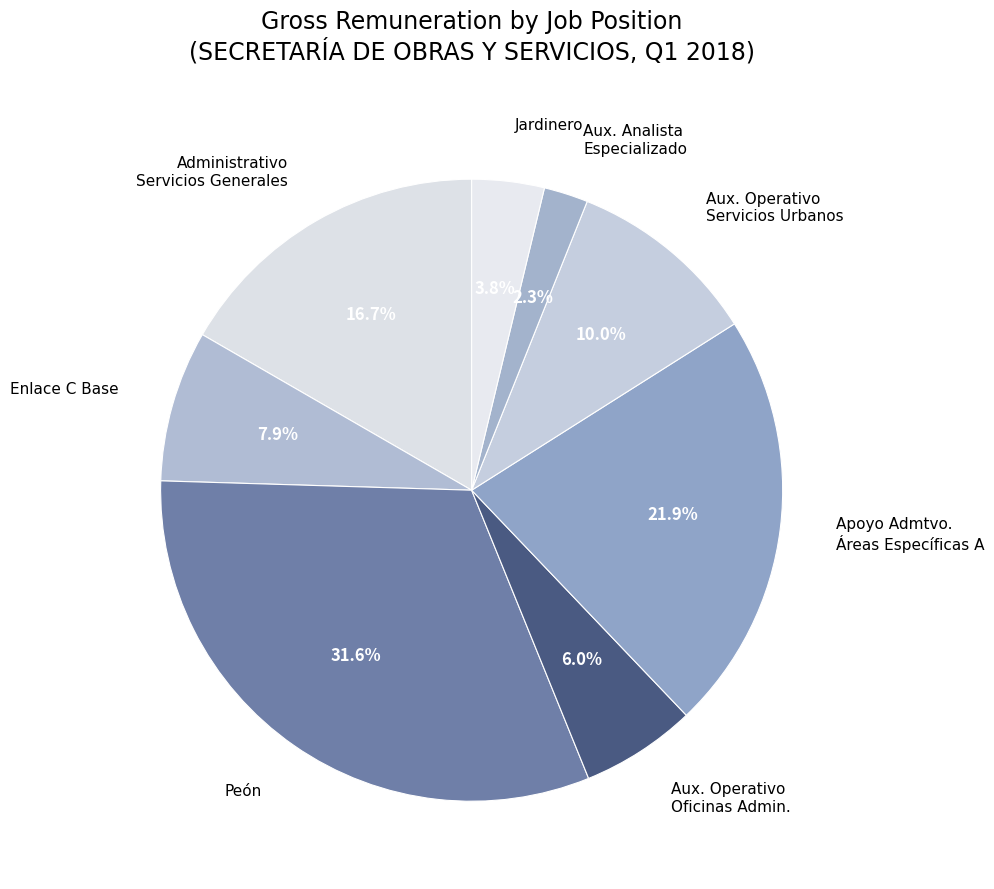

Combined, do Aux. Analista Especializado and Aux. Operativo Oficinas Admin. account for over 50%?

No